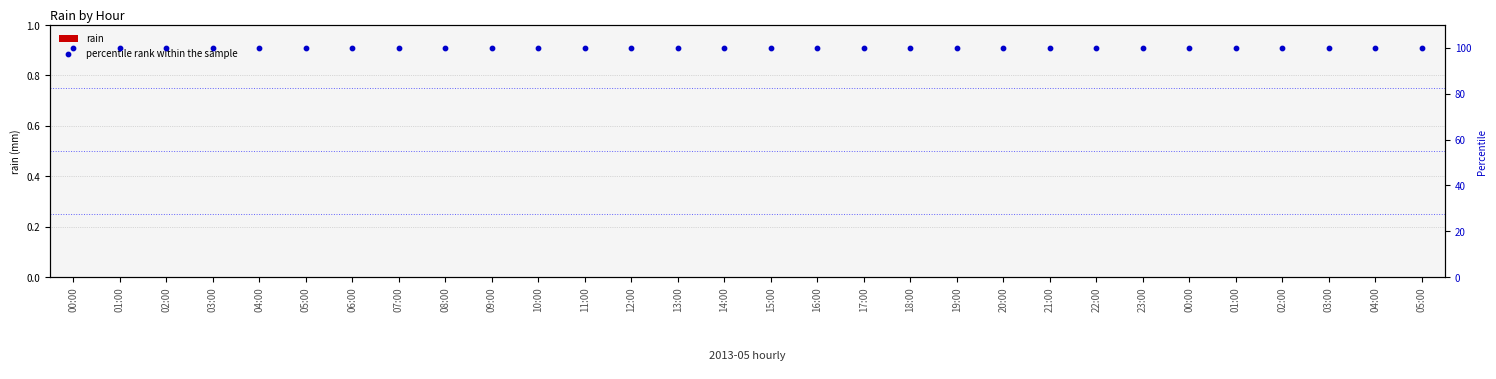

At how many categories does at least one series exceed 57?

30